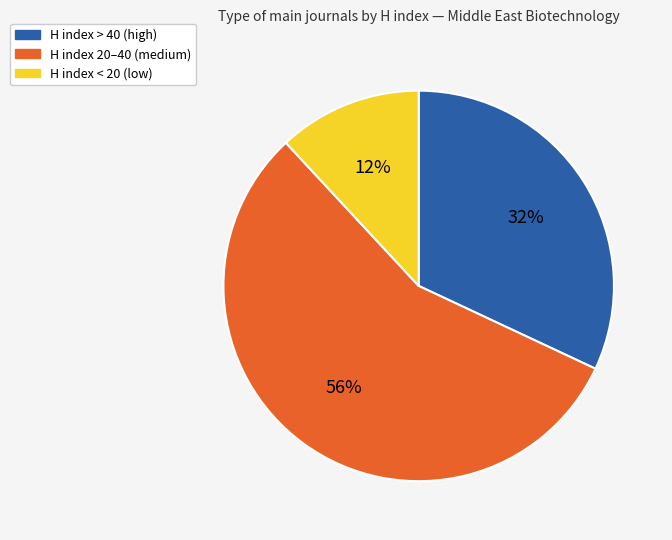

What is the ratio of the value at H index 20–40 (medium) to the value at H index > 40 (high)?

1.8